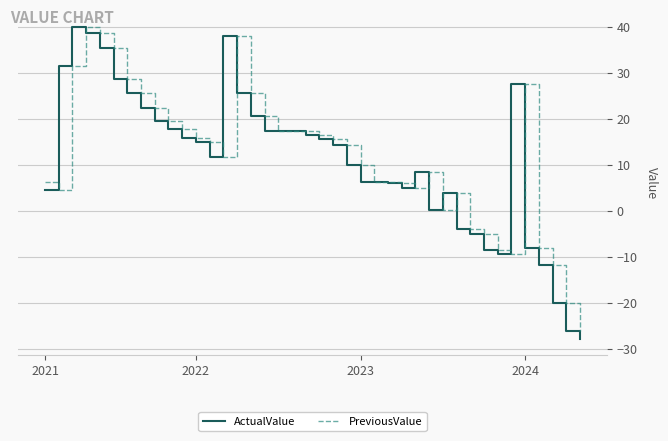

Which series has the widest spread of values?

ActualValue